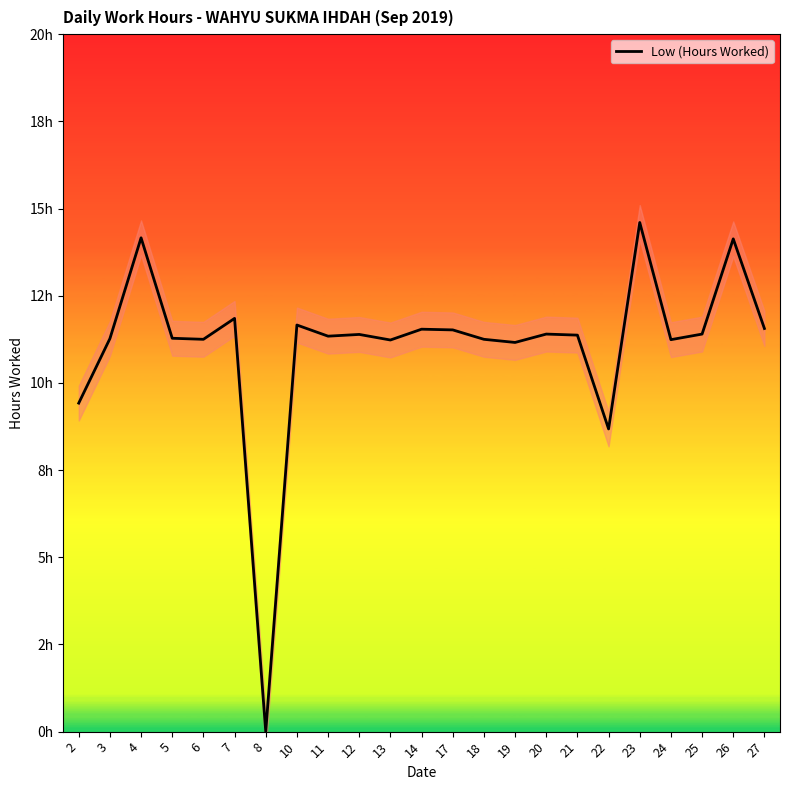

Which label corresponds to the smallest value in the chart?

8